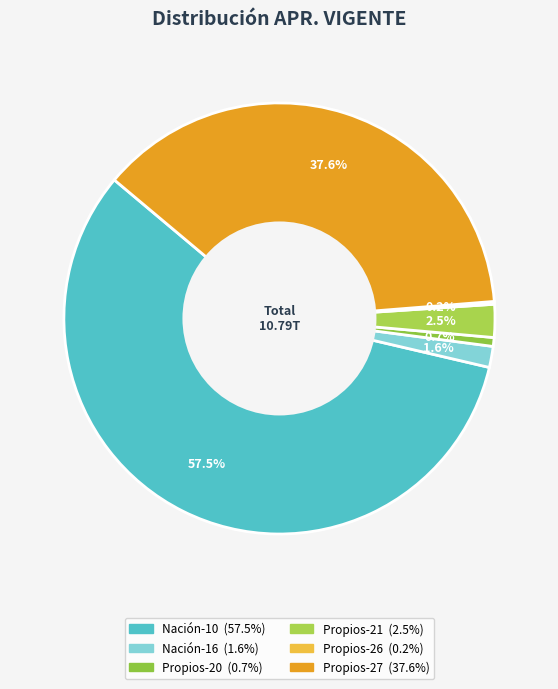

Is it true that Nación-10 is 57% of the pie?

True